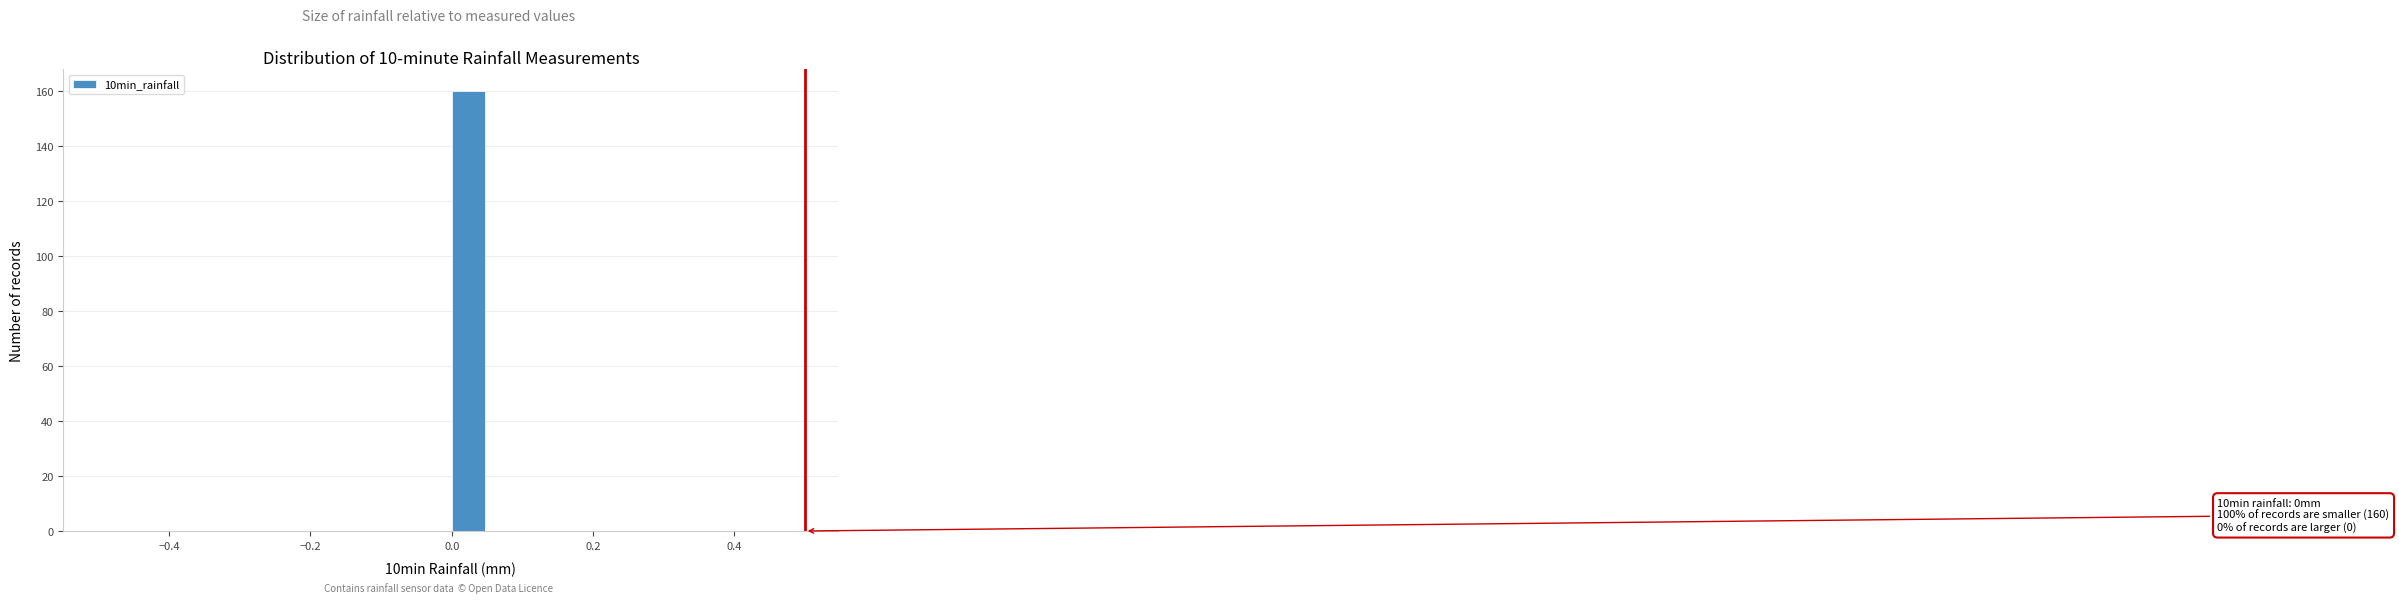

Around what value on the x-axis is the tallest bar? Give the approximate position of its centre, as read against the axis.

0.02